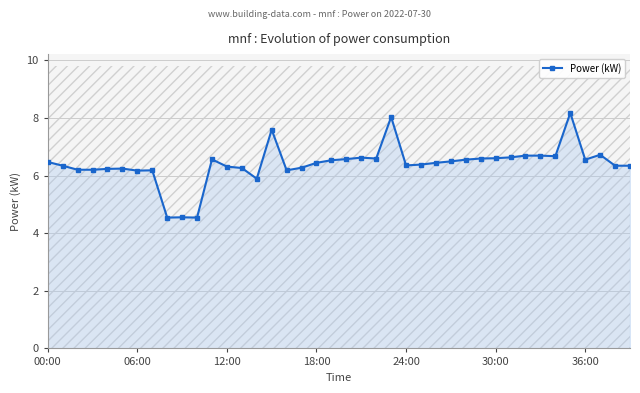

How many data points are less than 6?

4